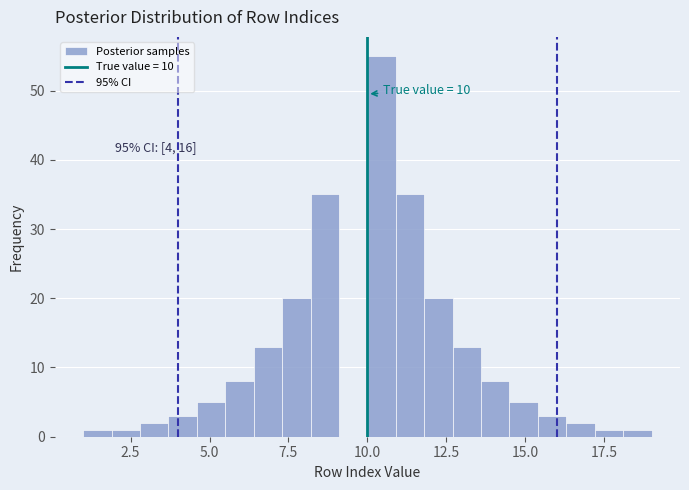

Read against the x-axis, roughly where is the centre of the tallest bar?

10.5